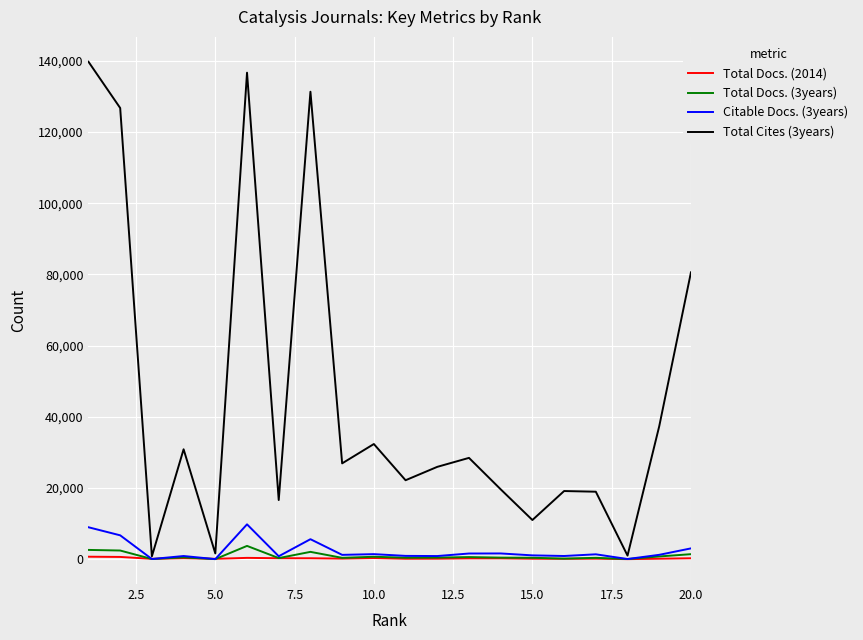

Which series has the widest spread of values?

Total Cites (3years)